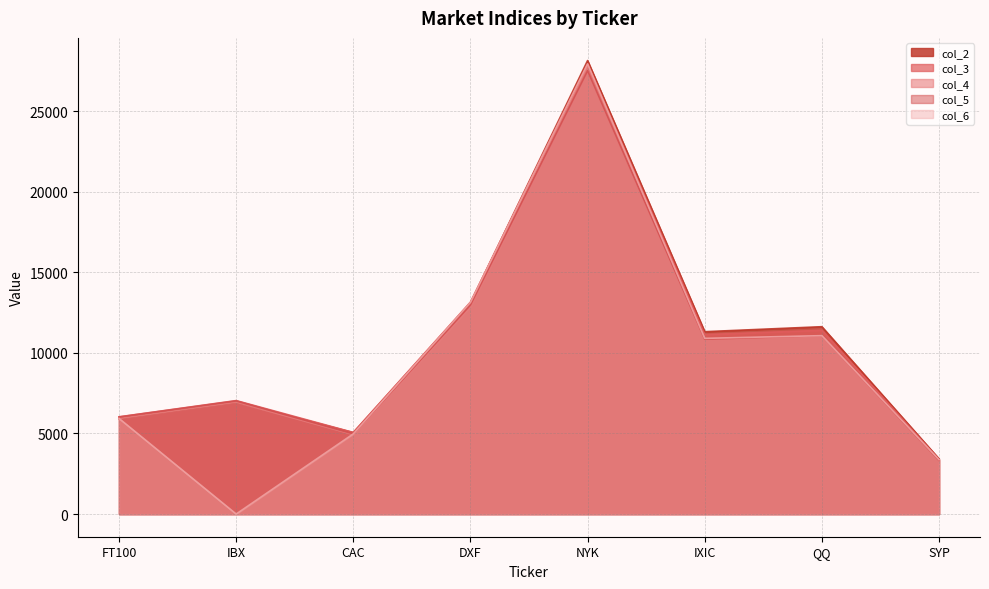

How many data points in col_6 are above 10900?

3